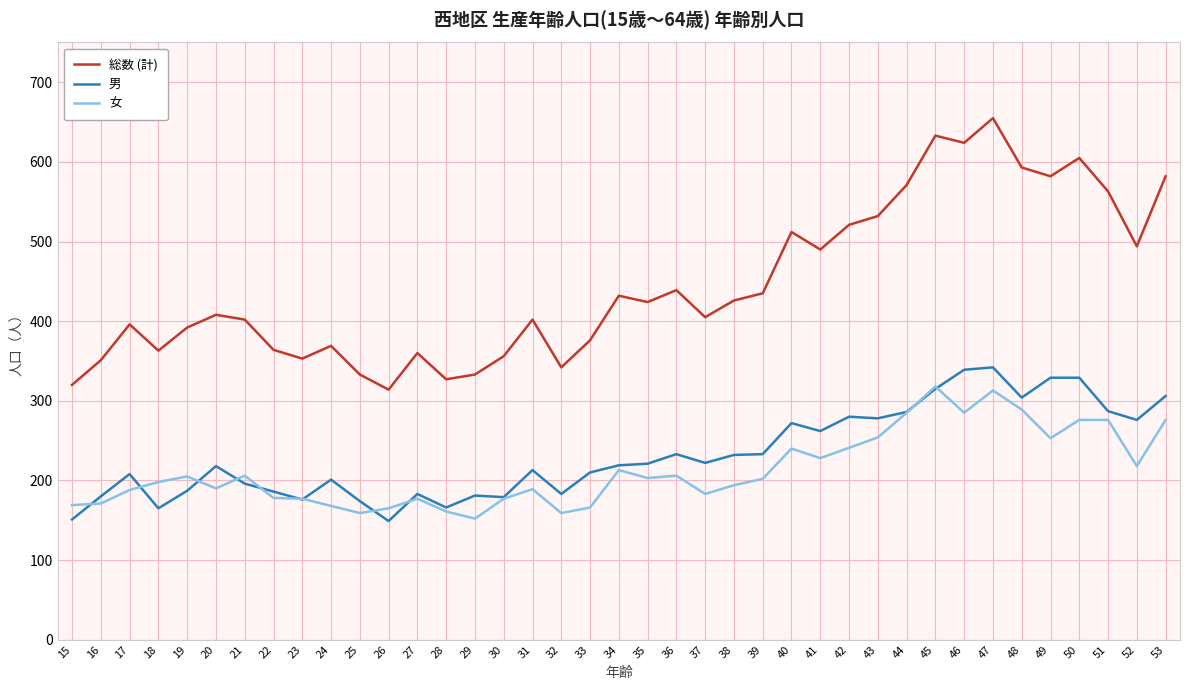

Between 22 and 34, which series saw the biggest shift?

総数 (計)